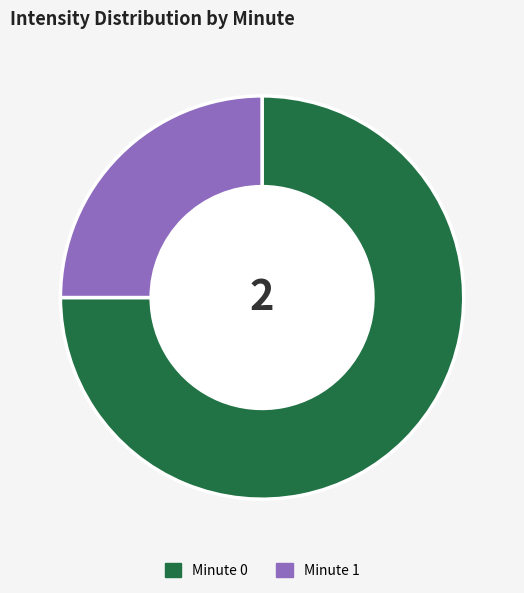

Is the sum of Minute 1 and Minute 0 greater than half?

Yes